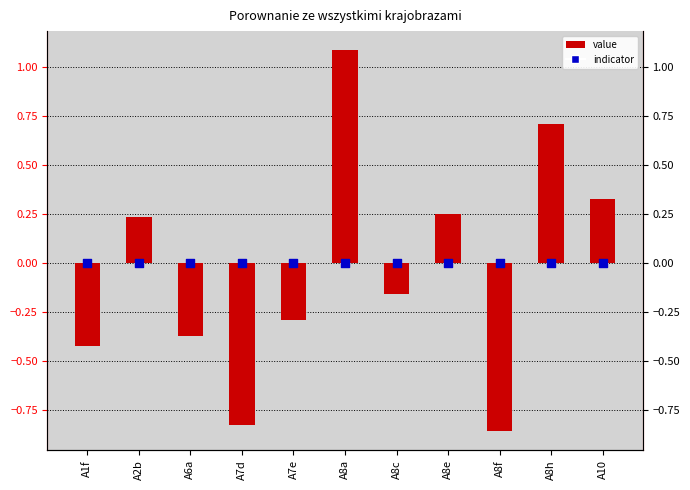

What is the total value across all series at A8h?

0.7